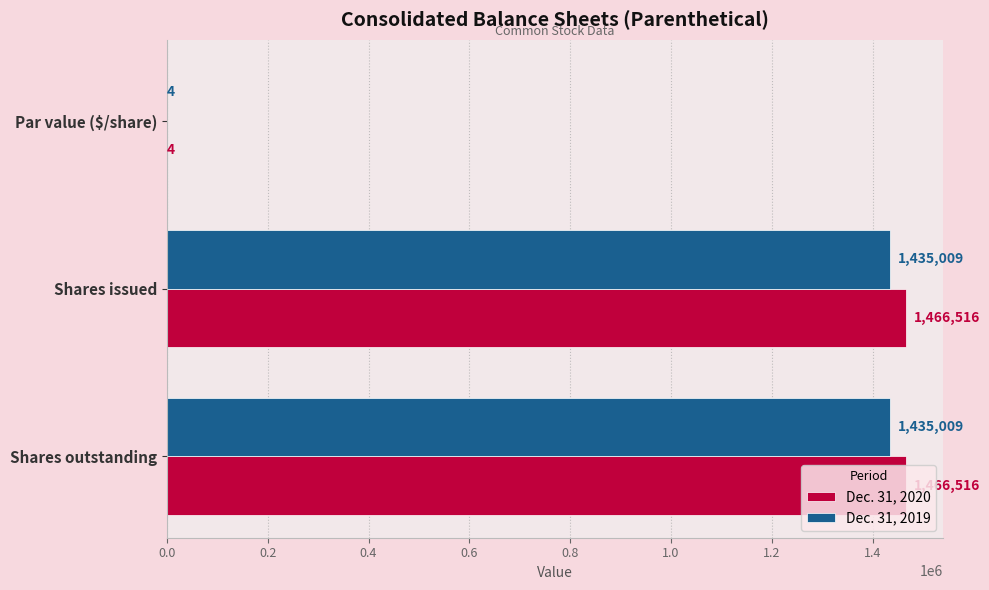

What are all the series names shown in the legend?

Dec. 31, 2020, Dec. 31, 2019